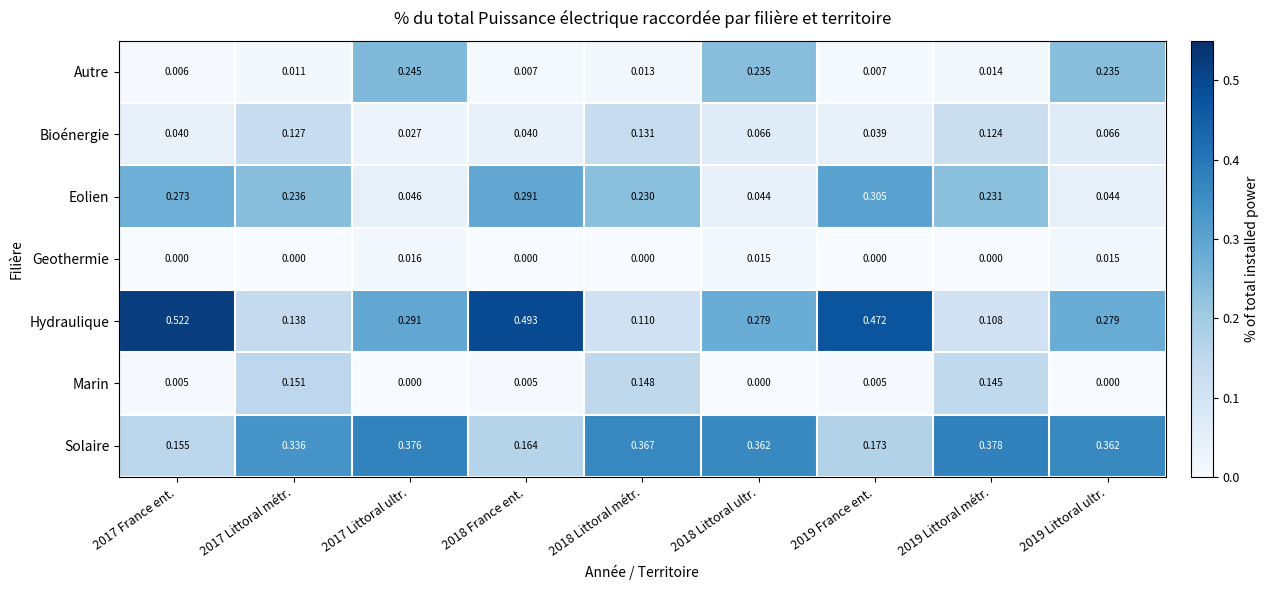

Which series has the widest spread of values?

Hydraulique